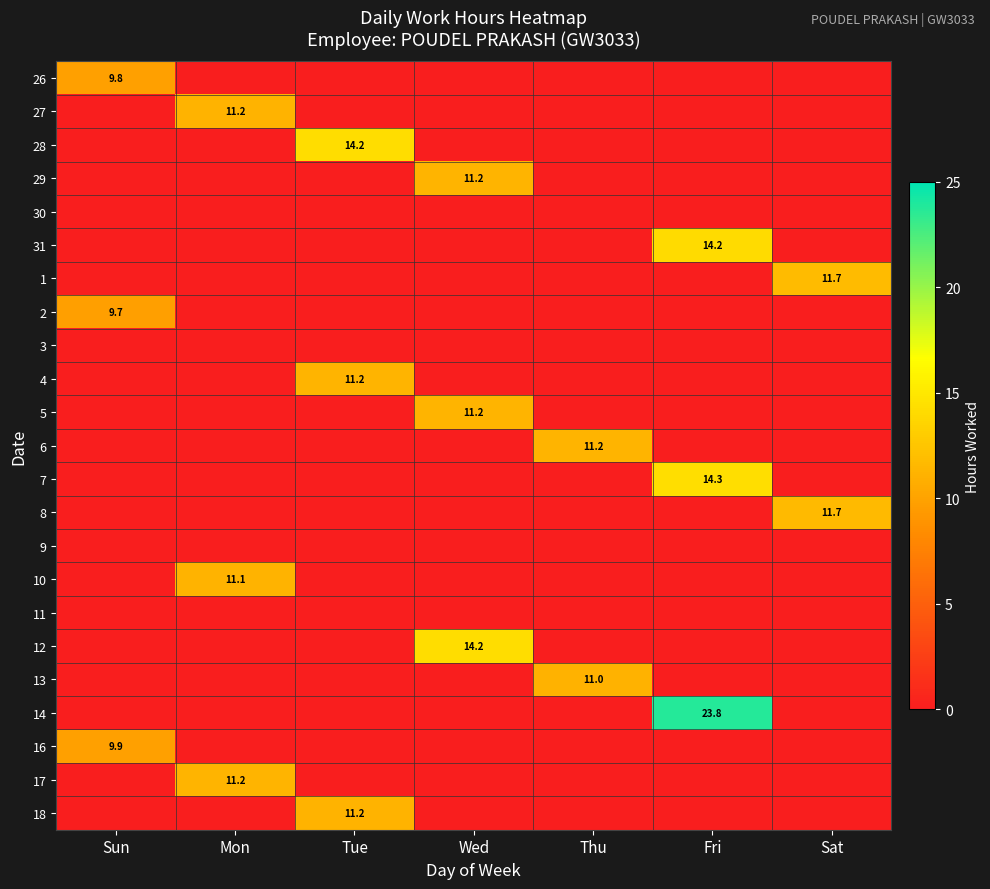

The 2 series shows 13.6 at Sun. True or false?

False